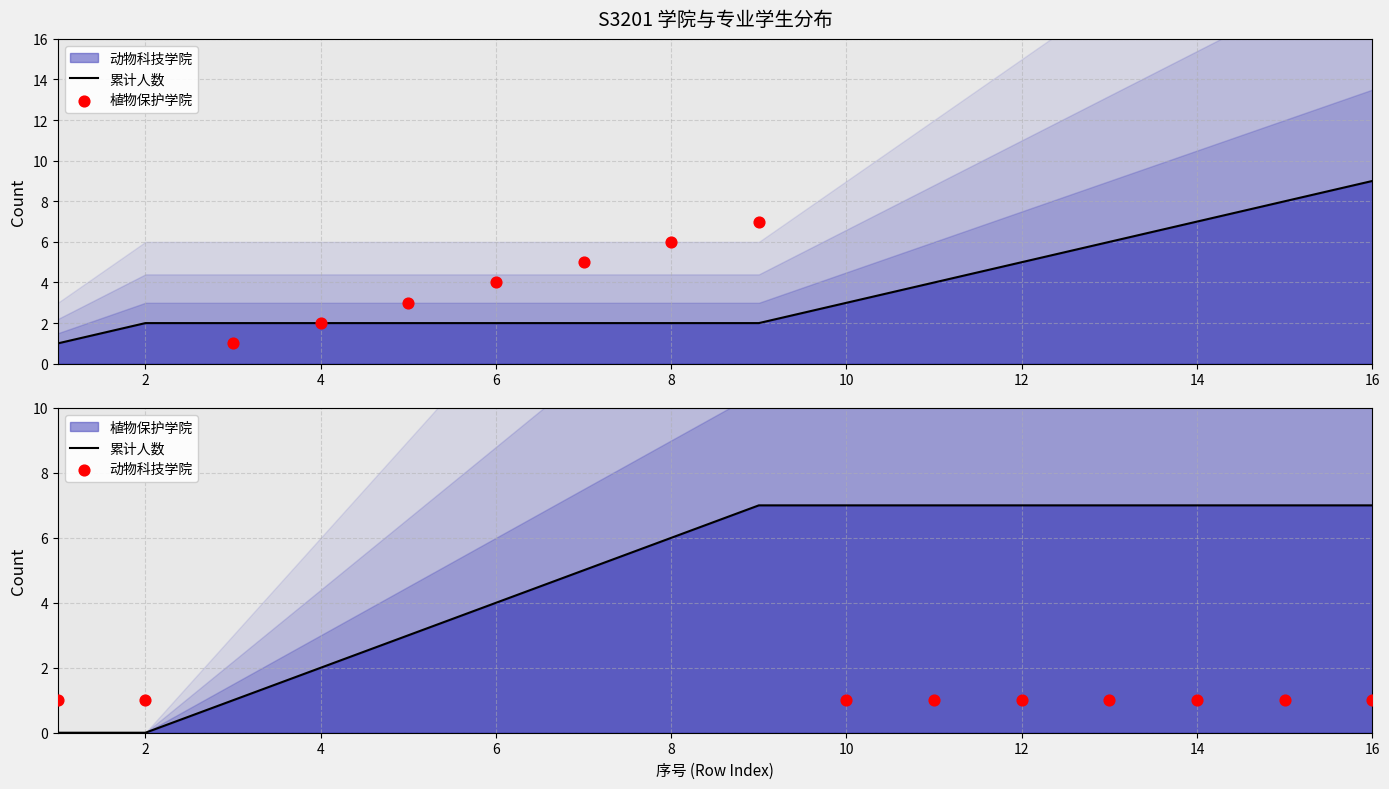

What is the total value across all series at 3?

8